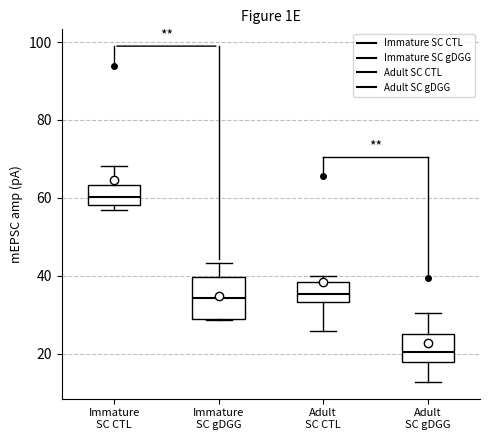

Which box is the tallest, from its lower edge to its upper edge?

Immature SC gDGG